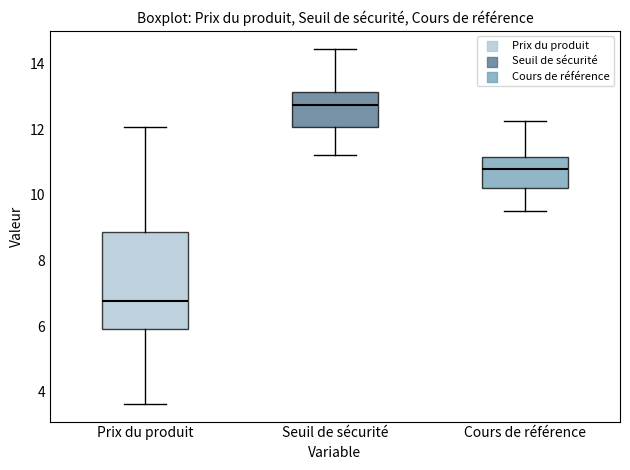

Reading left to right, read every box against the y-axis: the position of its median line, the range the box covers, and the ends of its whiskers. The values are not printed on the chart, so give them approximately, as read against the axis.

Prix du produit: median 6.8, box 6.0 to 8.8, whiskers 3.6 to 12.0
Seuil de sécurité: median 12.8, box 12.0 to 13.2, whiskers 11.2 to 14.4
Cours de référence: median 10.8, box 10.2 to 11.2, whiskers 9.4 to 12.2